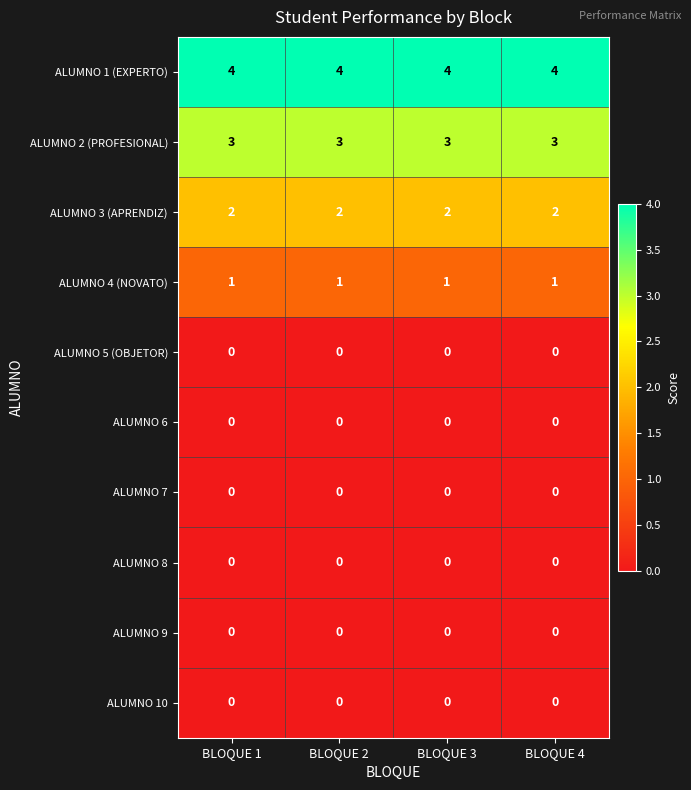

What is the greatest value displayed?

4